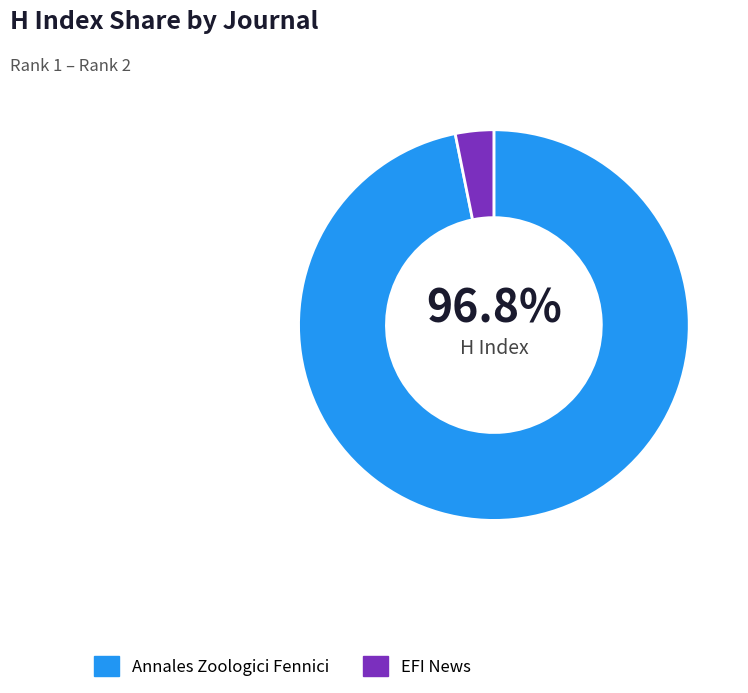

How many slices are in this pie chart?

2